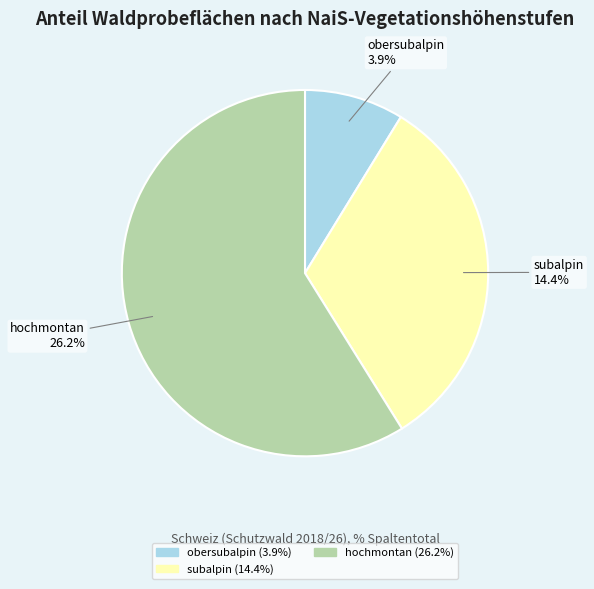

Which slice is the largest?

hochmontan